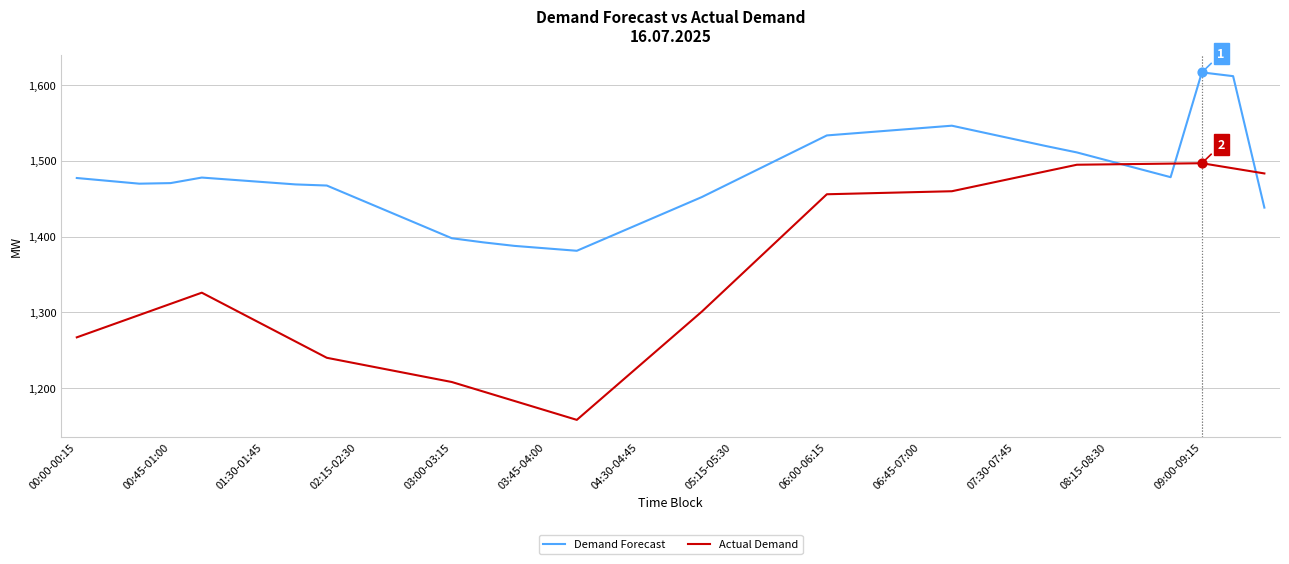

Which series has the largest total across all categories?

Demand Forecast